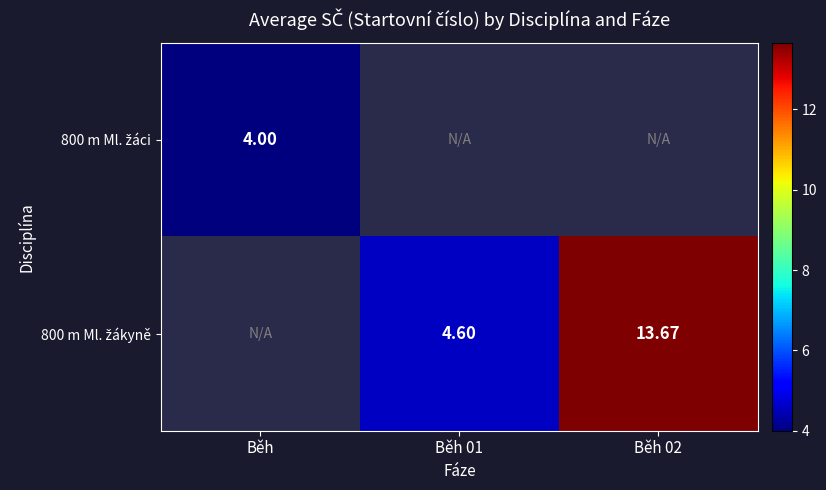

At which category does the chart reach its minimum across all series?

Běh